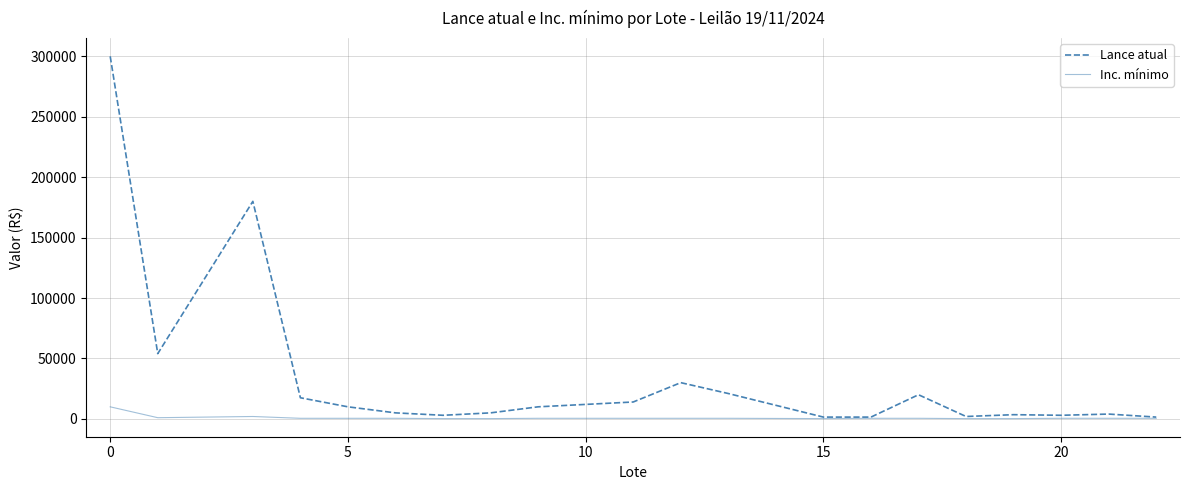

What is the maximum value for Lance atual?

300000